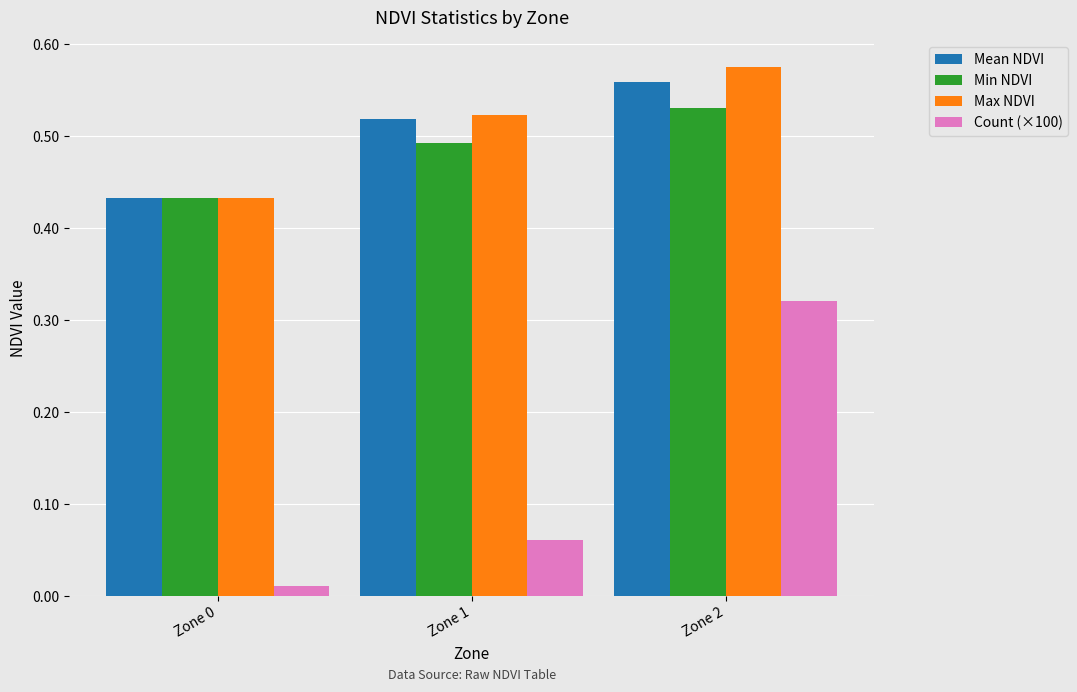

List the series in order of their peak value, lowest first.

Count (×100), Min NDVI, Mean NDVI, Max NDVI